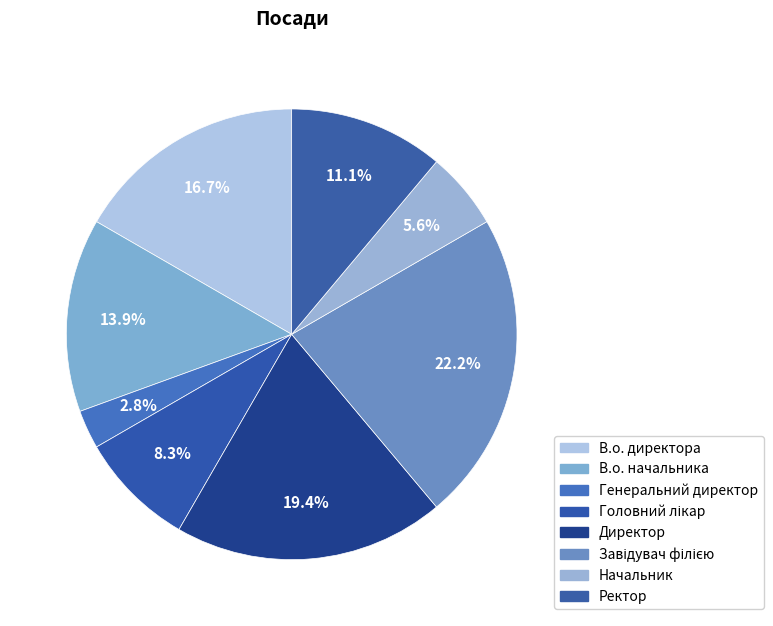

Do Головний лікар and Завідувач філією together represent more than half of the pie?

No